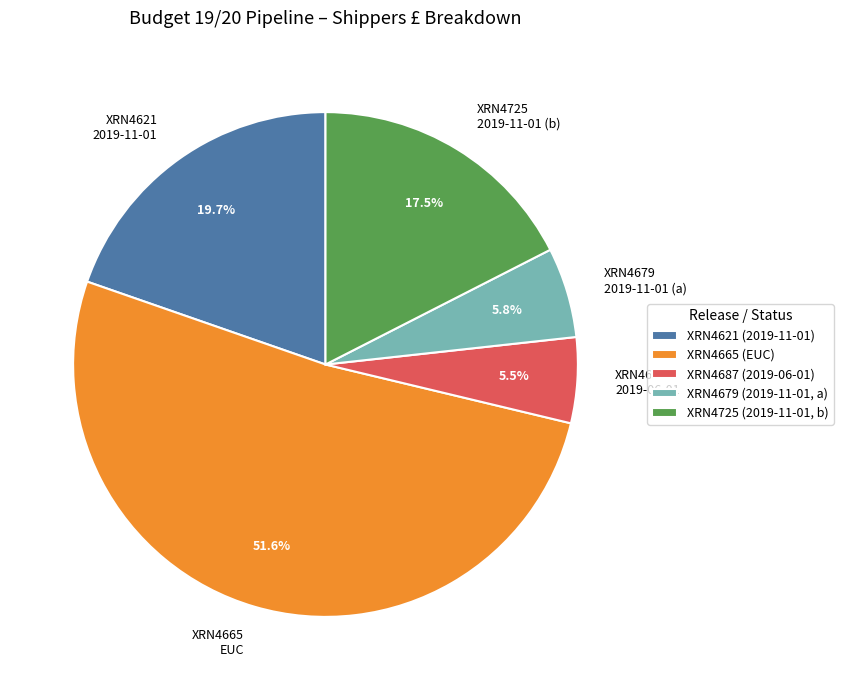

How much of the chart is everything except XRN4687 2019-06-01?

94.5%